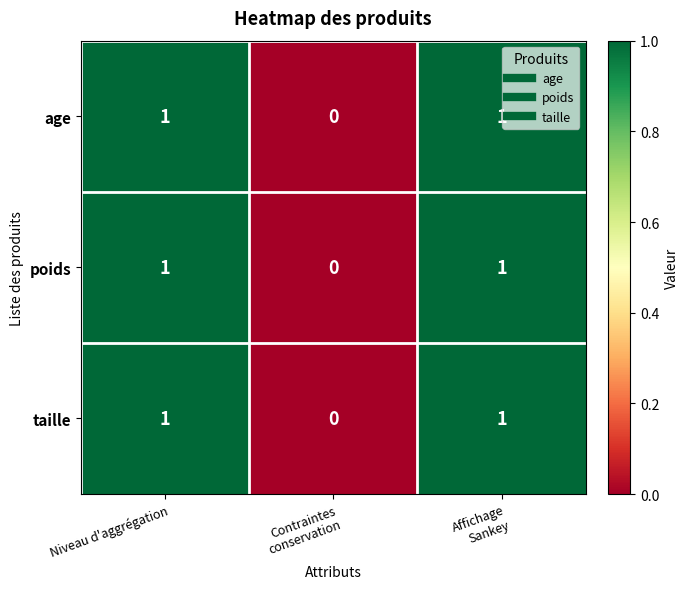

How many taille values are between 0 and 1?

3